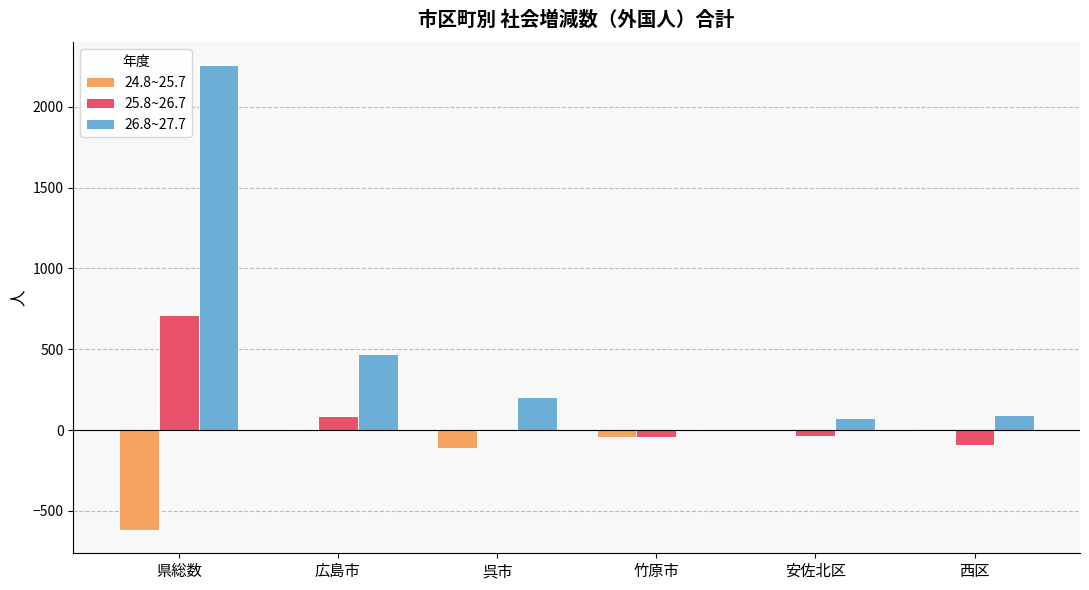

What is the sum of all 24.8~25.7 values?

-767